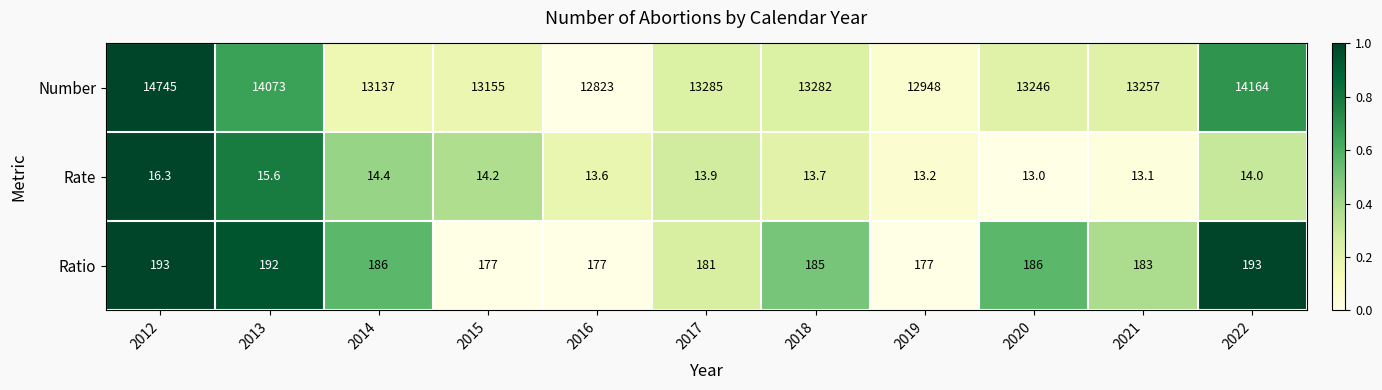

Which series has the widest spread of values?

Number